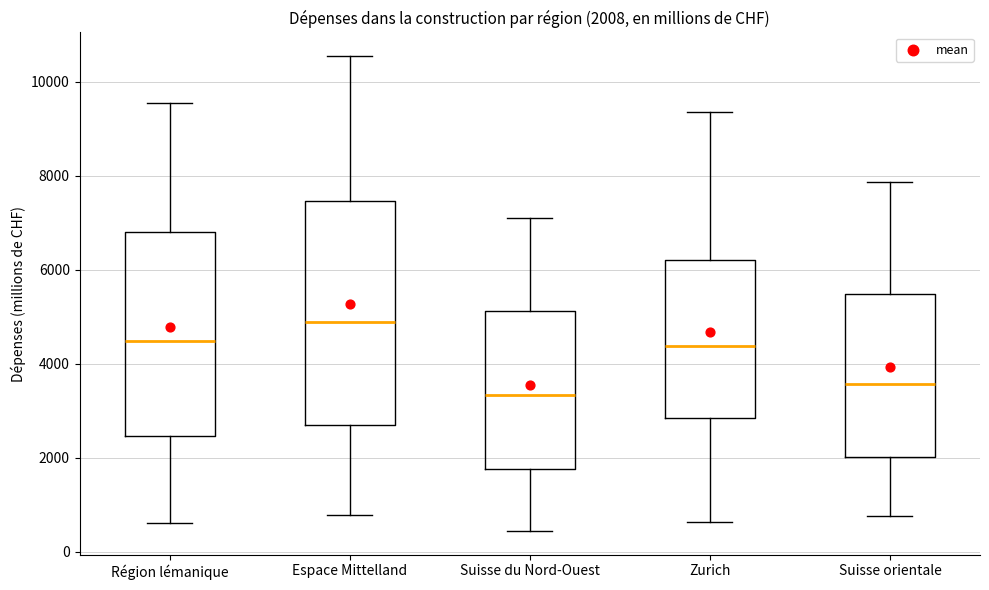

Which box's median line is the highest?

Espace Mittelland